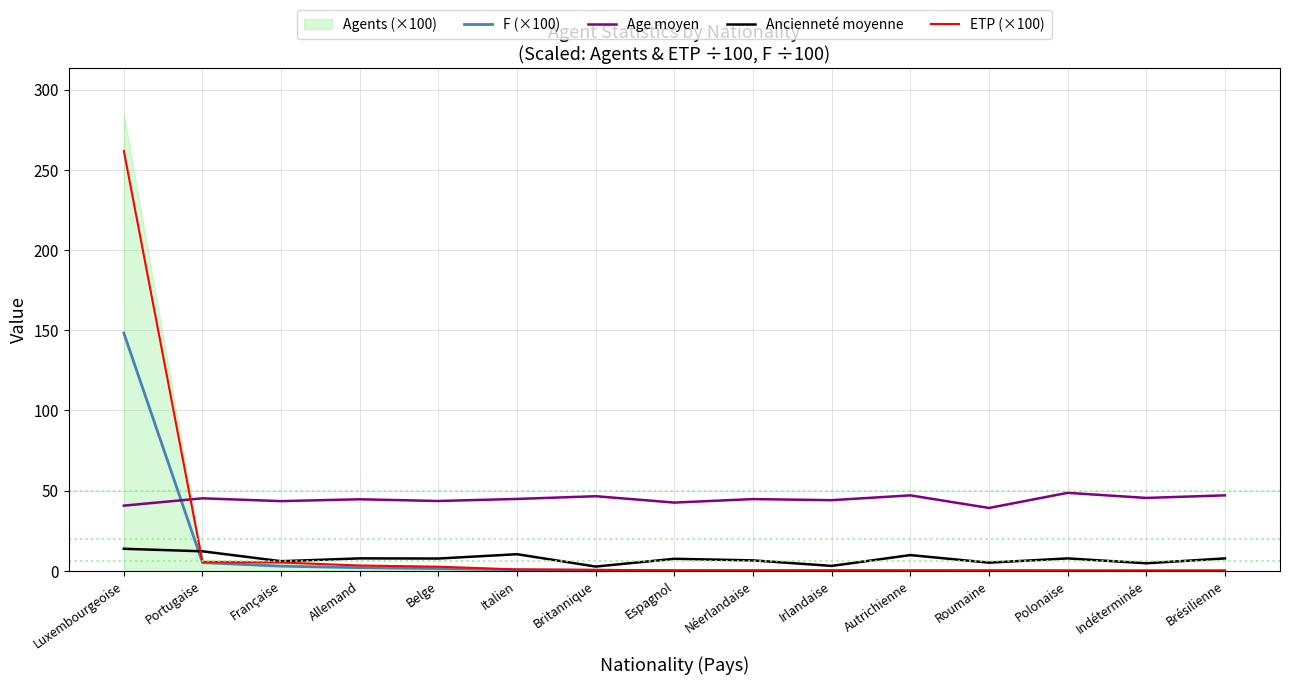

Which series has the largest total across all categories?

Age moyen